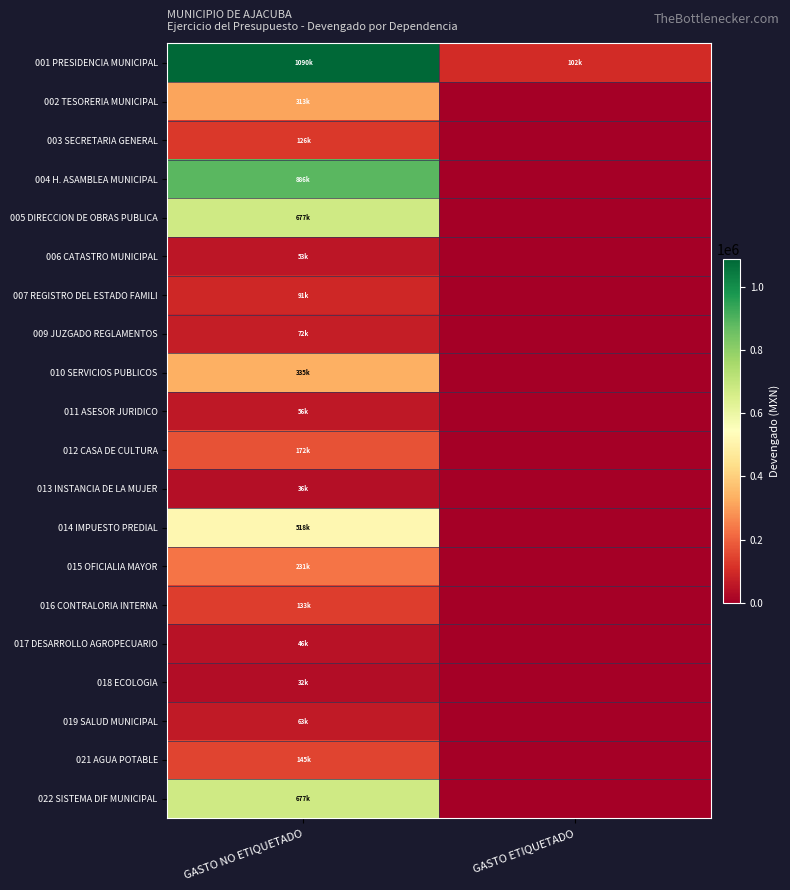

Count the number of categories in the chart.

2